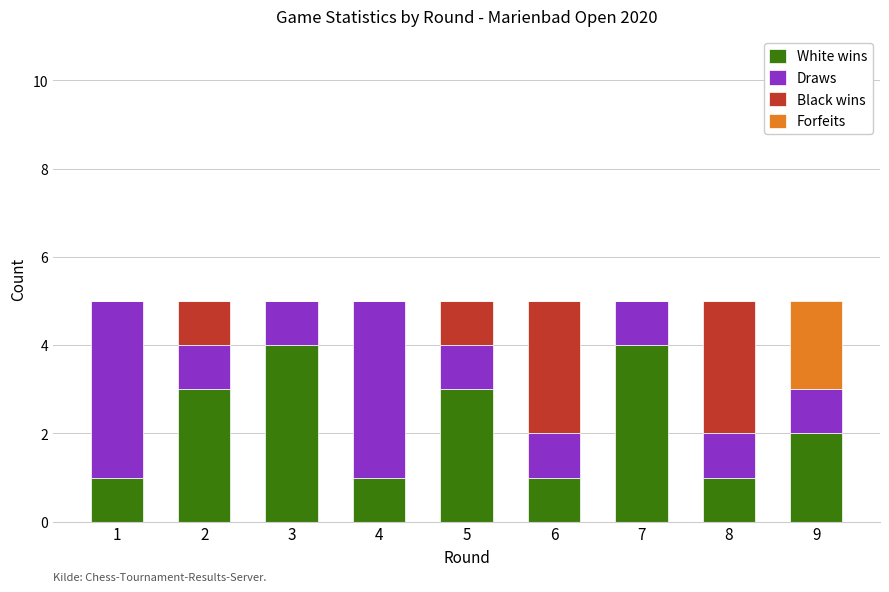

What is the total value across all series at 5?

5